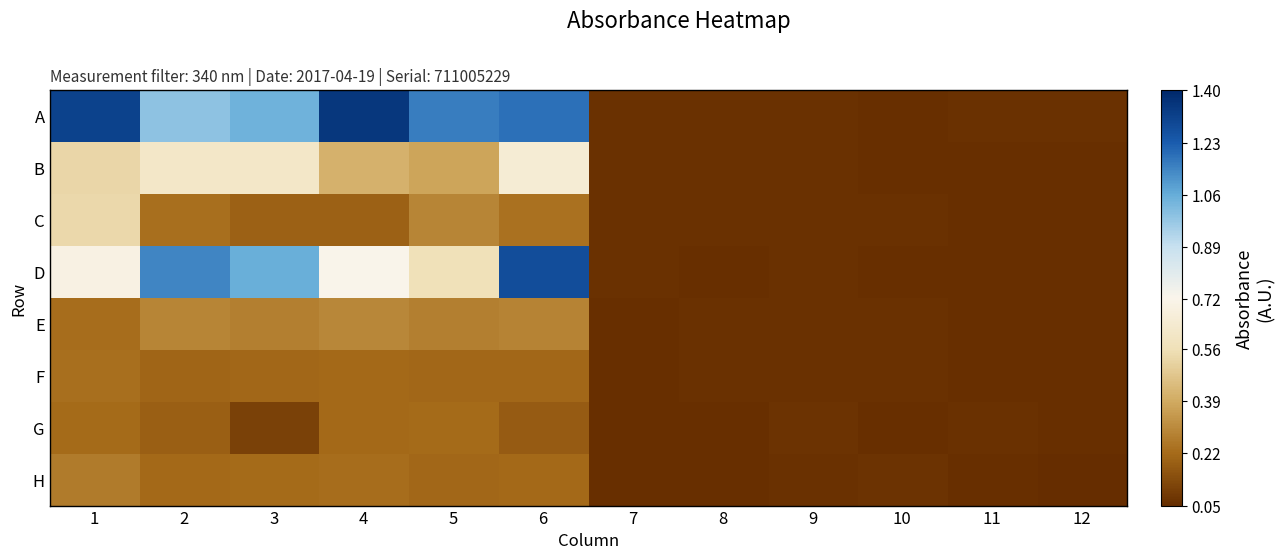

Reading right to left, what are all the values shown in this chart?

A: 12=0.1	11=0.1	10=0.1	9=0.1	8=0.1	7=0.1	6=1.2	5=1.2	4=1.4	3=1.0	2=1.0	1=1.3
B: 12=0.1	11=0.1	10=0.1	9=0.1	8=0.1	7=0.1	6=0.7	5=0.4	4=0.4	3=0.6	2=0.6	1=0.5
C: 12=0.1	11=0.1	10=0.1	9=0.1	8=0.1	7=0.1	6=0.2	5=0.3	4=0.2	3=0.2	2=0.2	1=0.5
D: 12=0.1	11=0.1	10=0.1	9=0.1	8=0.1	7=0.1	6=1.3	5=0.6	4=0.7	3=1.1	2=1.1	1=0.7
E: 12=0.1	11=0.1	10=0.1	9=0.1	8=0.1	7=0.1	6=0.3	5=0.3	4=0.3	3=0.3	2=0.3	1=0.2
F: 12=0.1	11=0.1	10=0.1	9=0.1	8=0.1	7=0.1	6=0.2	5=0.2	4=0.2	3=0.2	2=0.2	1=0.2
G: 12=0.1	11=0.1	10=0.1	9=0.1	8=0.1	7=0.1	6=0.2	5=0.2	4=0.2	3=0.1	2=0.2	1=0.2
H: 12=0.1	11=0.1	10=0.1	9=0.1	8=0.1	7=0.1	6=0.2	5=0.2	4=0.2	3=0.2	2=0.2	1=0.3